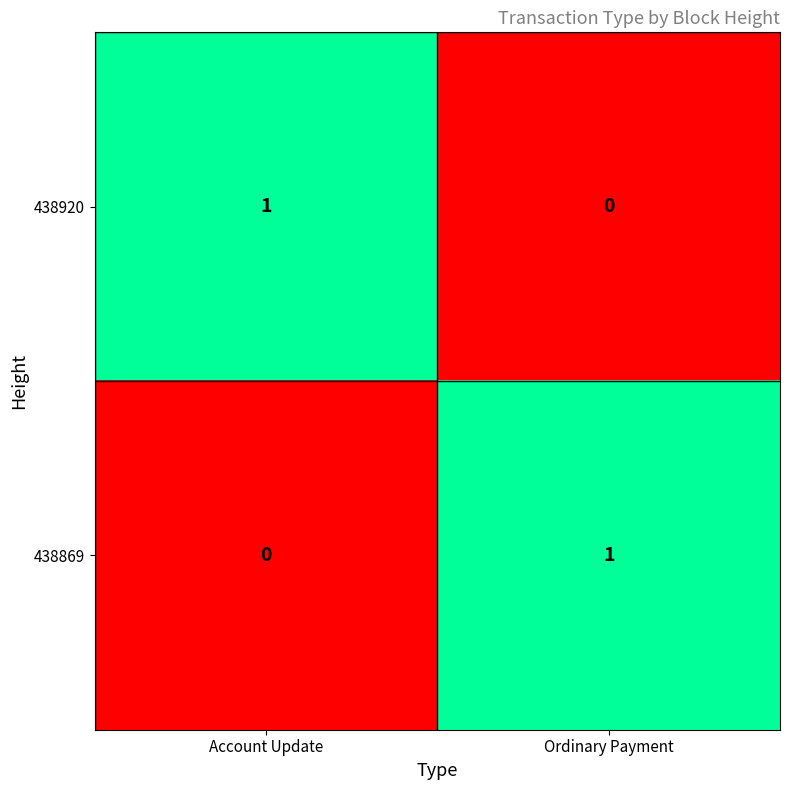

Which category has the lowest value in the 438869 series?

Account Update